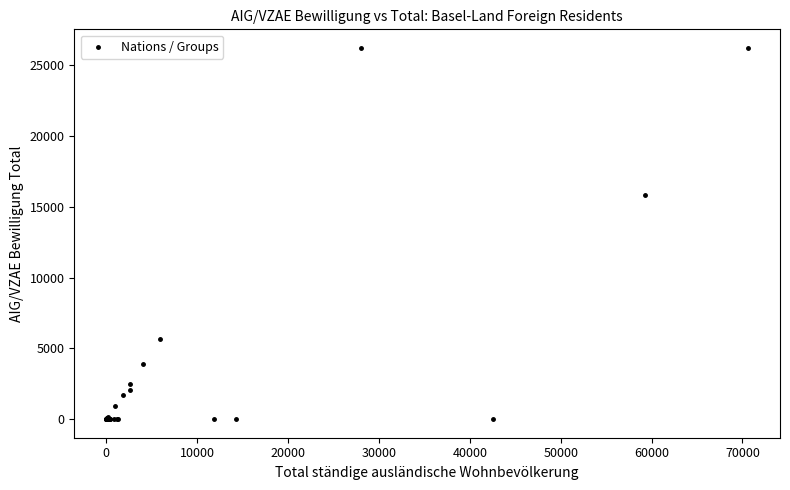

What Y value in the scatter plot is closest to 13121?

15879